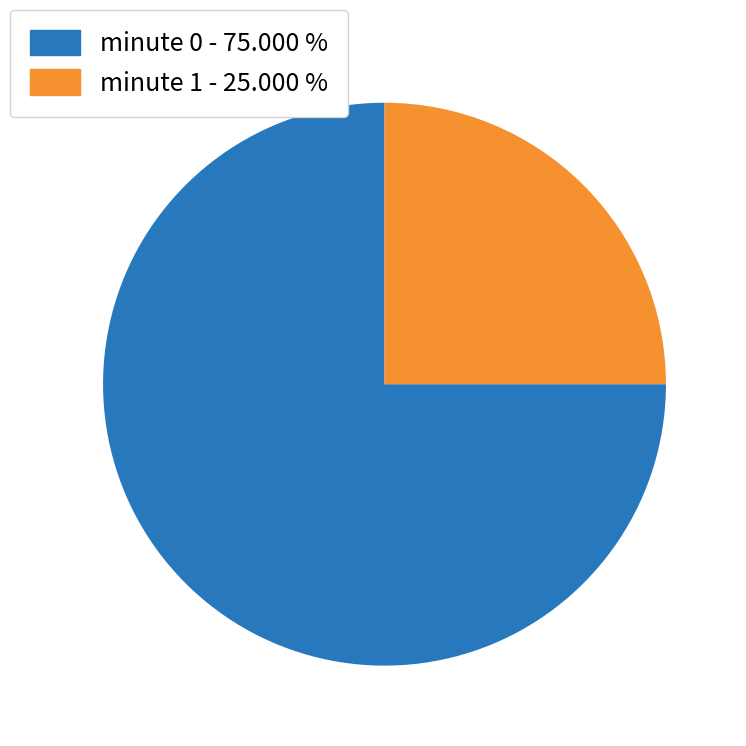

Rank the categories by value from highest to lowest.

minute 0, minute 1